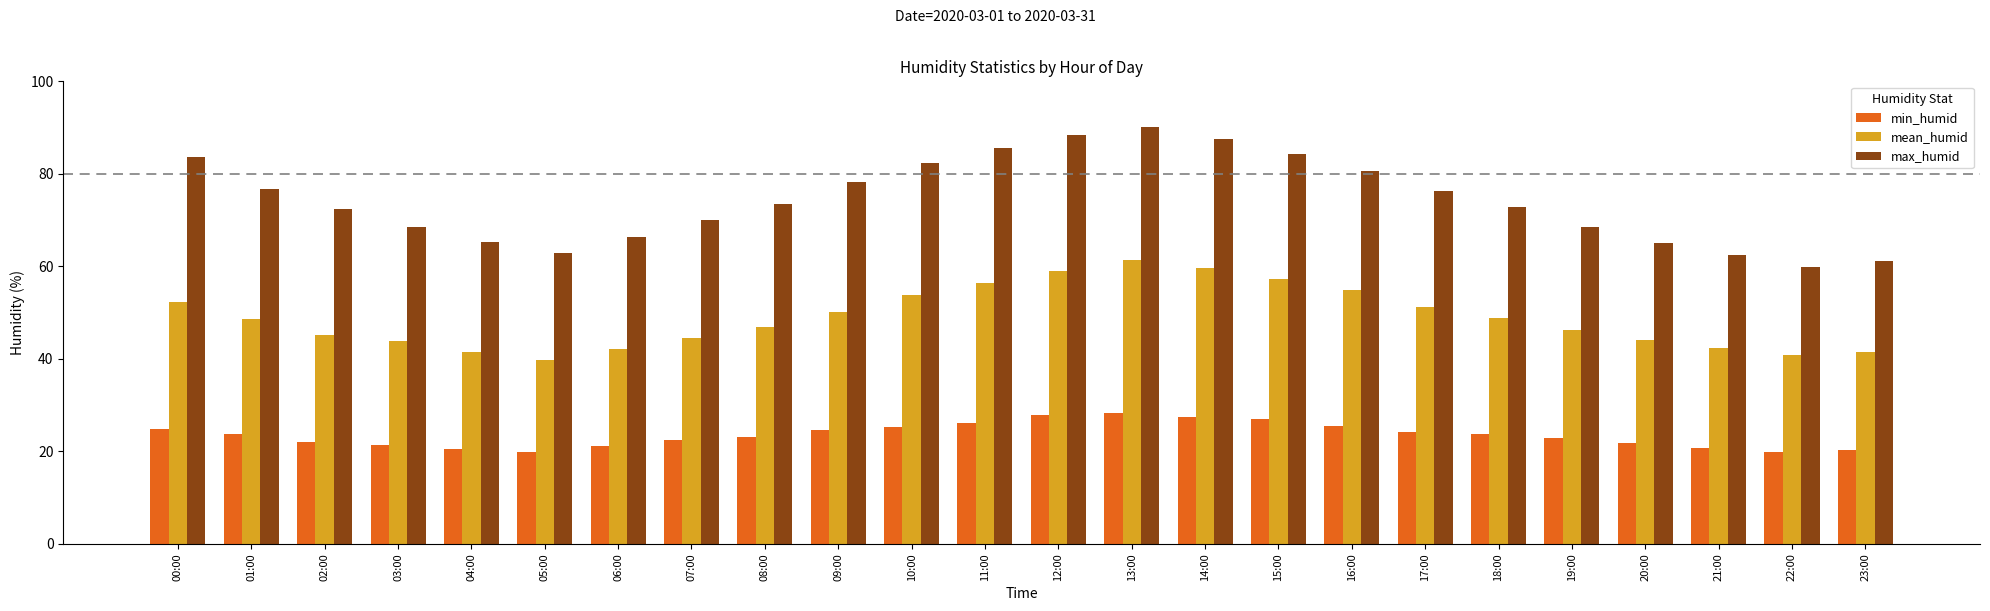

Rank the series by their average value, from highest to lowest.

max_humid, mean_humid, min_humid